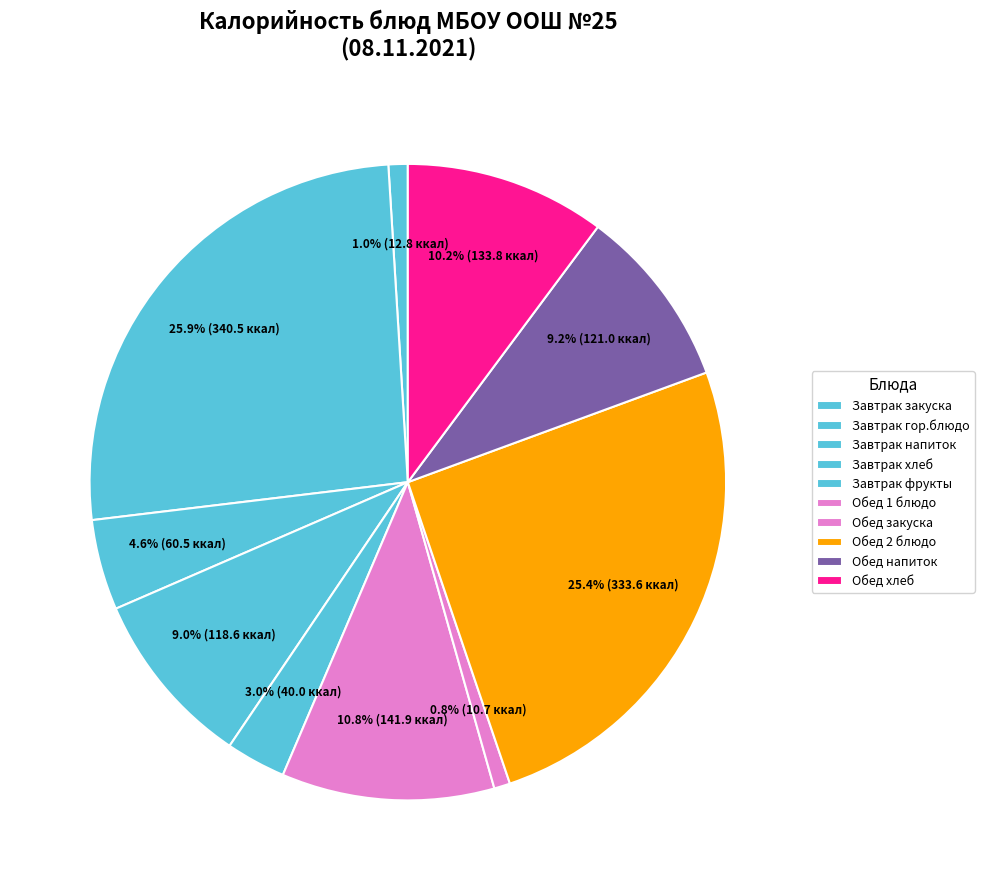

Is there any slice that represents more than half of the pie?

No